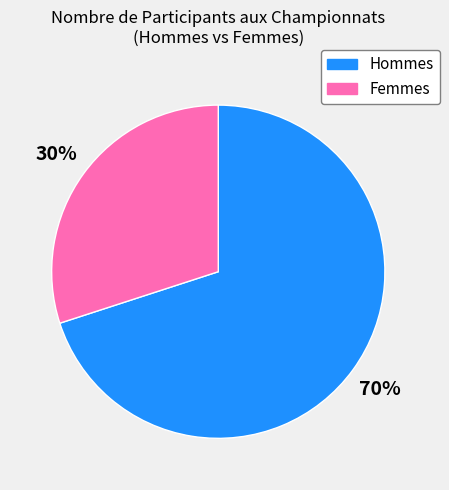

To the nearest percent, what is the difference between the largest and smallest slice percentages?

40%